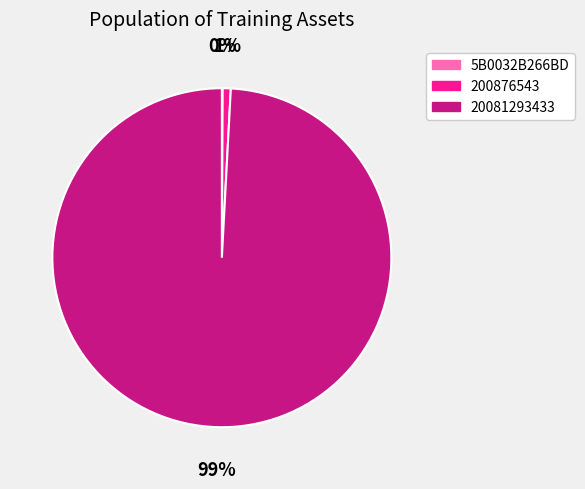

What percentage is the 200876543 slice, to the nearest percent?

1%